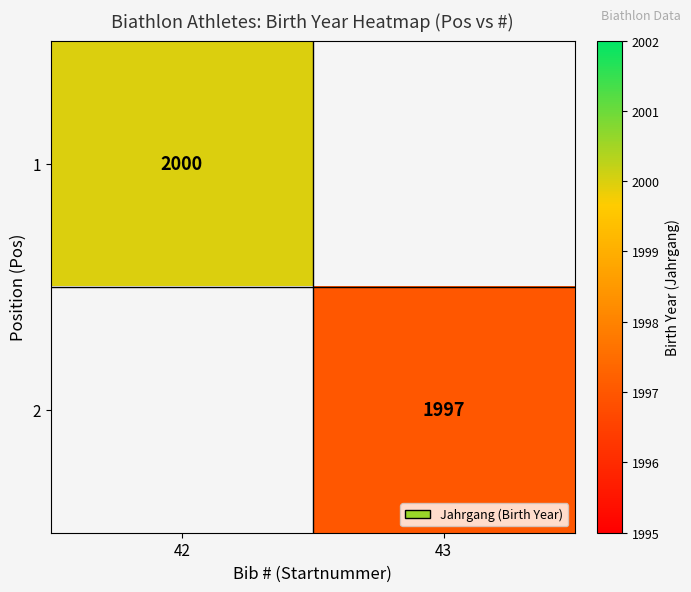

The value of 2 at 43 is 1323. True or false?

False